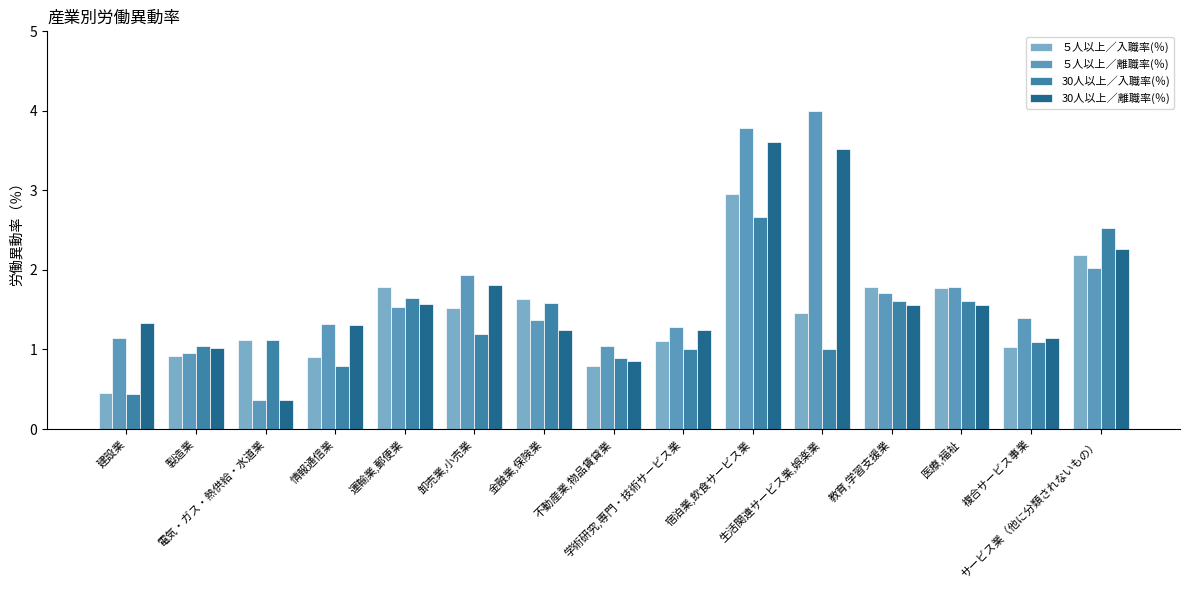

Between 宿泊業,飲食サービス業 and サービス業（他に分類されないもの）, which series saw the biggest shift?

５人以上／離職率(％)